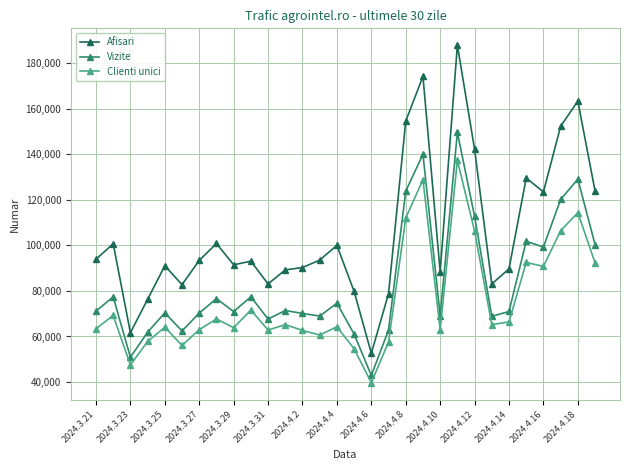

Rank the series by their average value, from highest to lowest.

Afisari, Vizite, Clienti unici